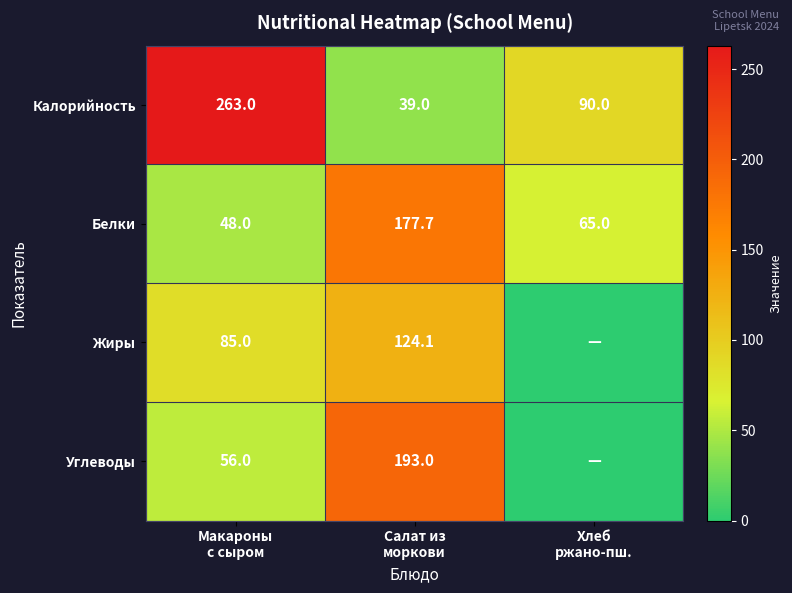

What is the sum of all Калорийность values?

392.0